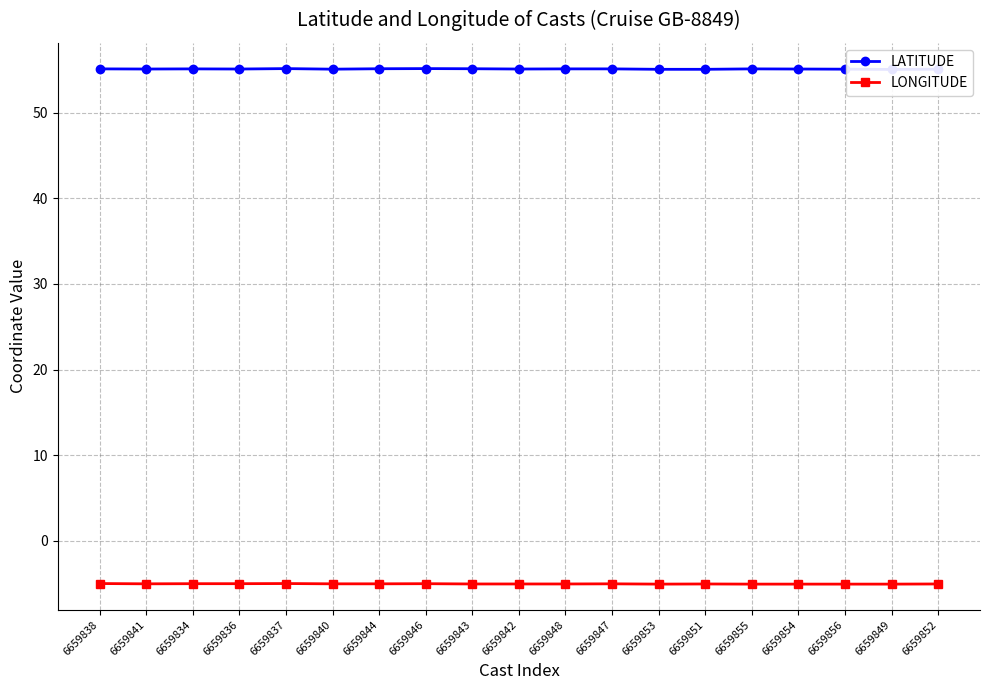

What is the minimum value for LONGITUDE?

-5.1